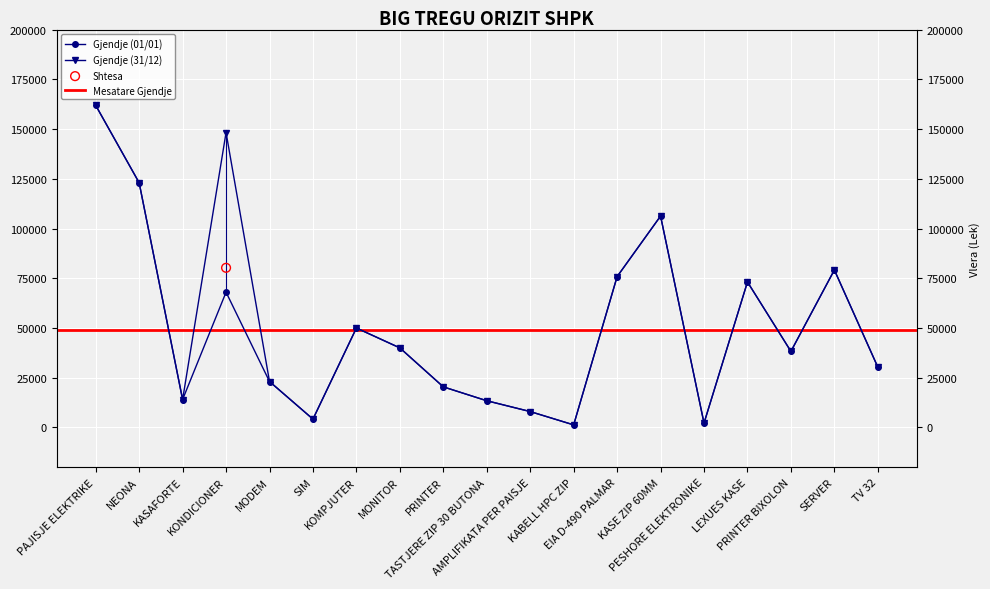

Which series contains the lowest Y value?

Gjendje (01/01)